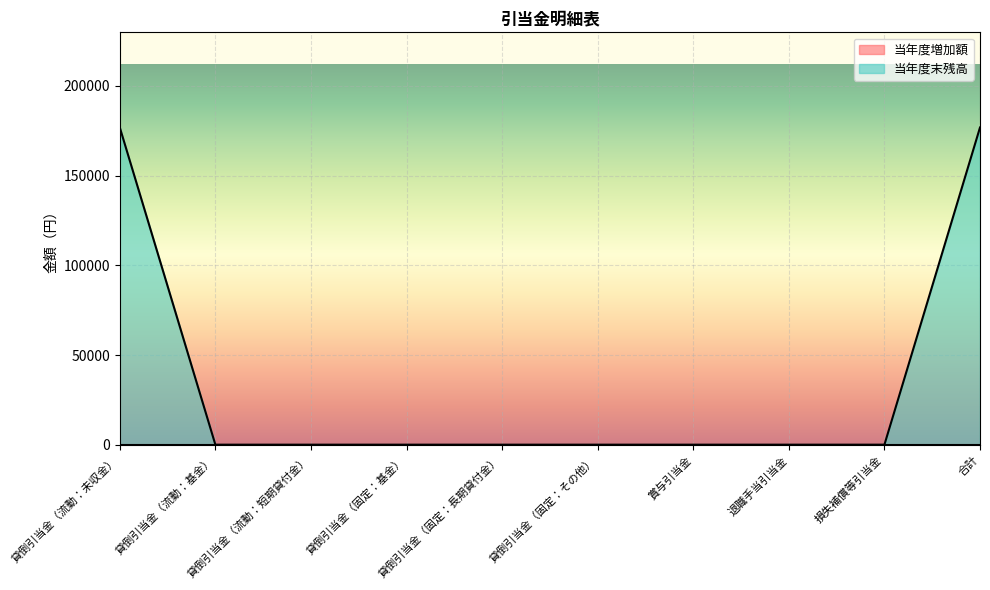

What is the change in value from 貸倒引当金（流動：未収金） to 貸倒引当金（流動：基金）?

-176820